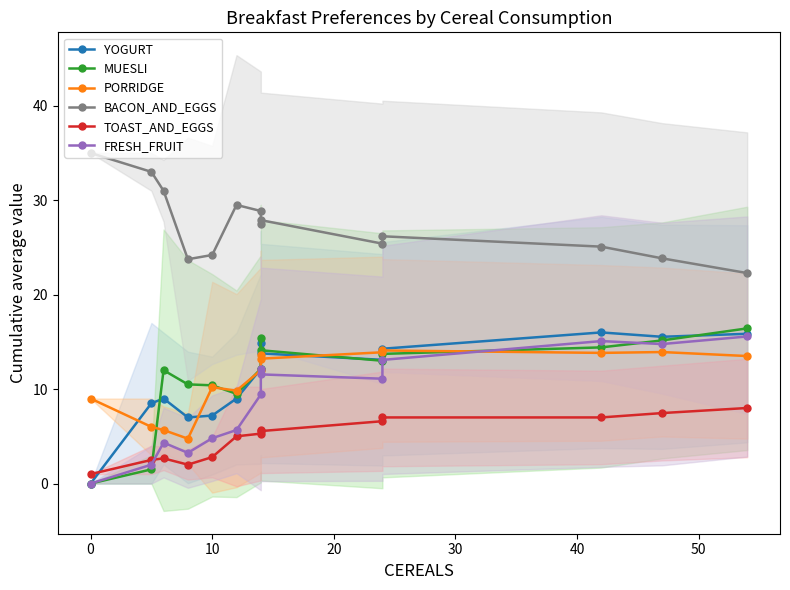

What are all the series names shown in the legend?

YOGURT, MUESLI, PORRIDGE, BACON_AND_EGGS, TOAST_AND_EGGS, FRESH_FRUIT